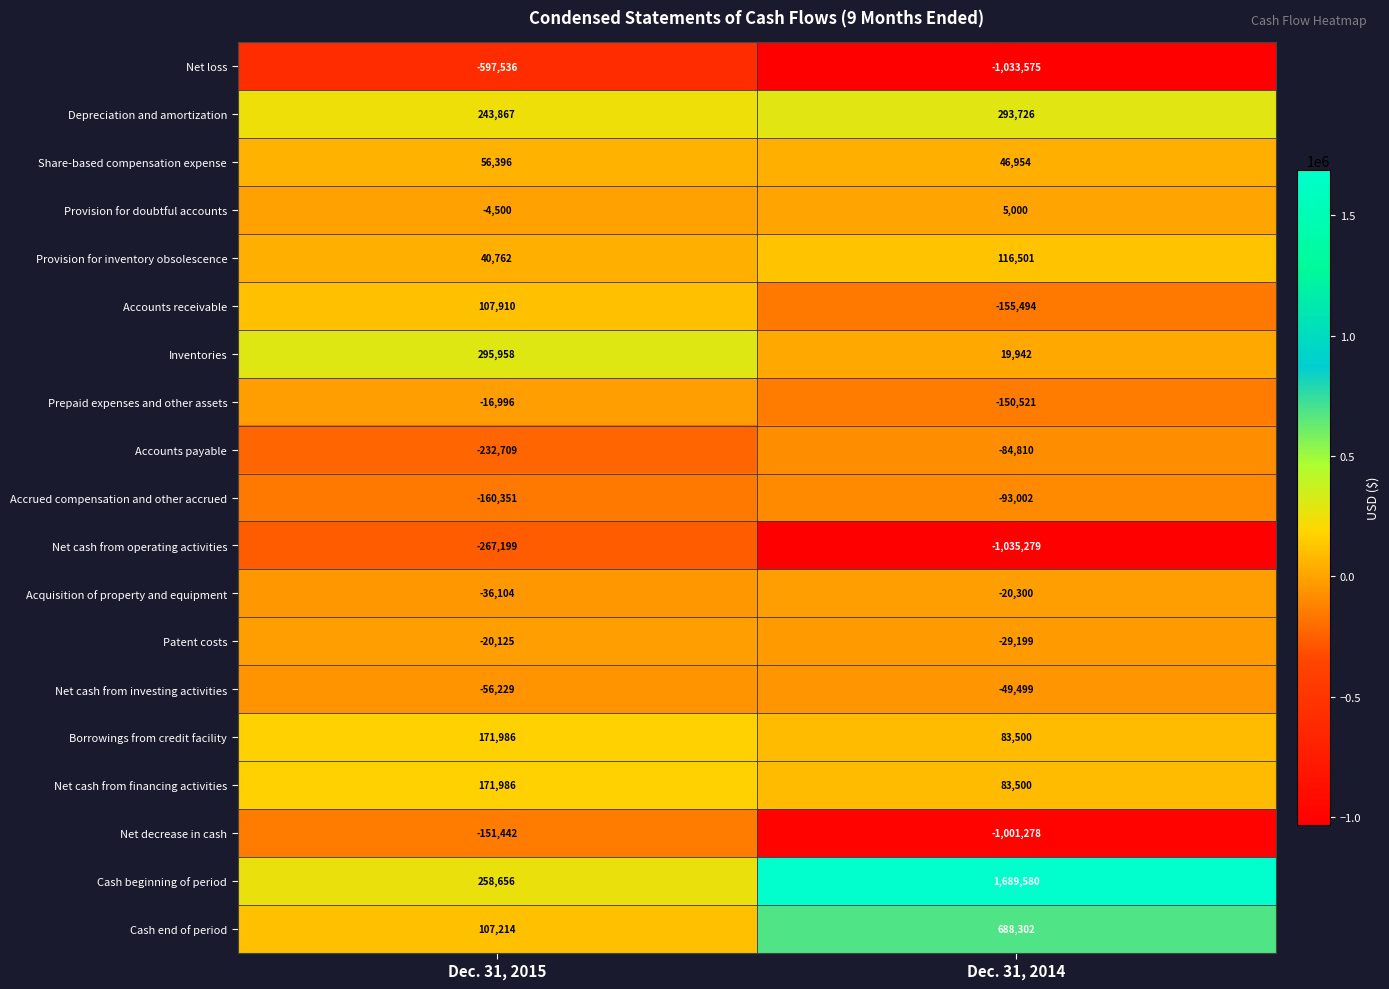

Which series changed the most between Dec. 31, 2015 and Dec. 31, 2014?

Cash beginning of period